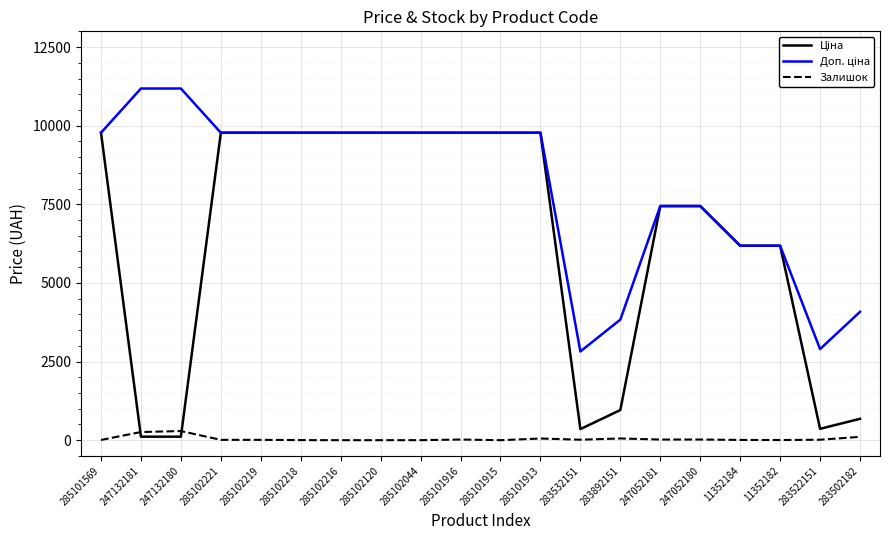

What is the maximum value shown in the chart?

11182.0